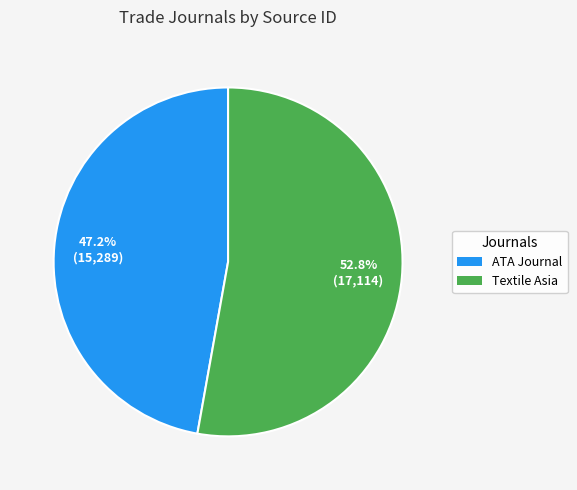

Does Textile Asia represent more than half of the total?

Yes